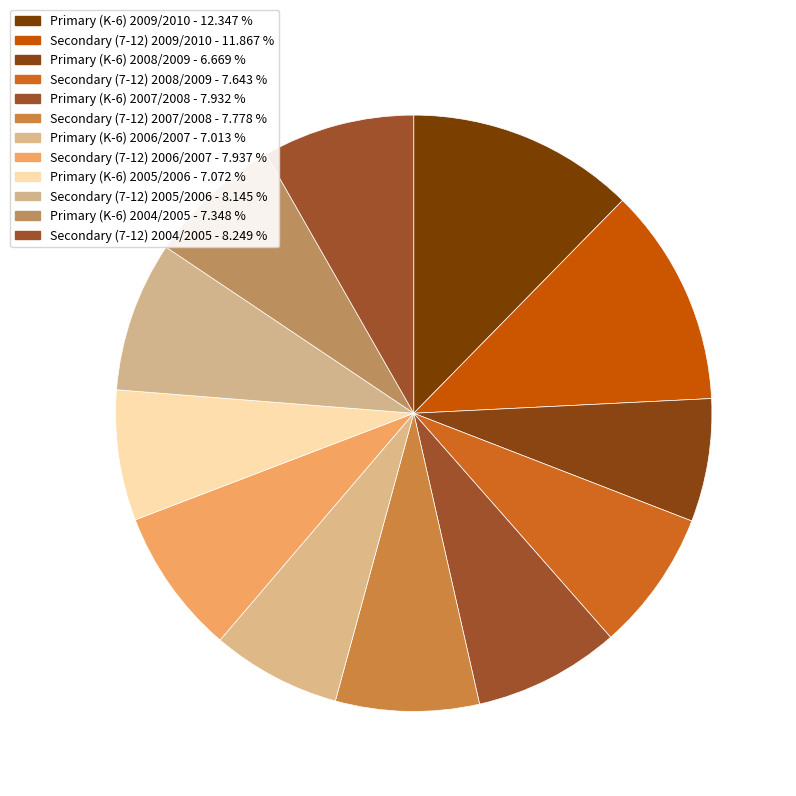

Is it true that Primary (K-6) 2009/2010 is 22% of the pie?

False